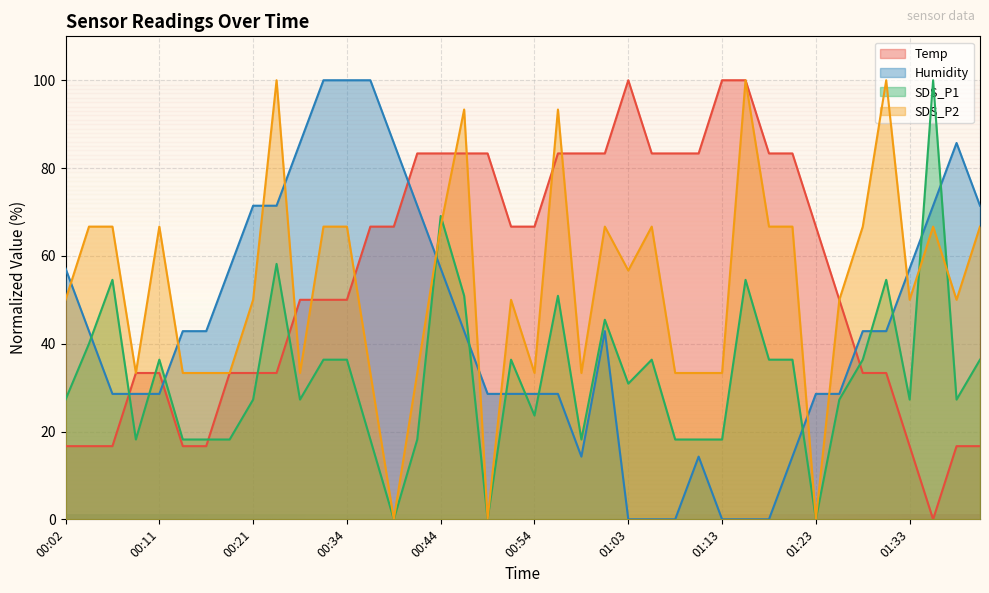

At how many categories does at least one series exceed 91?

11